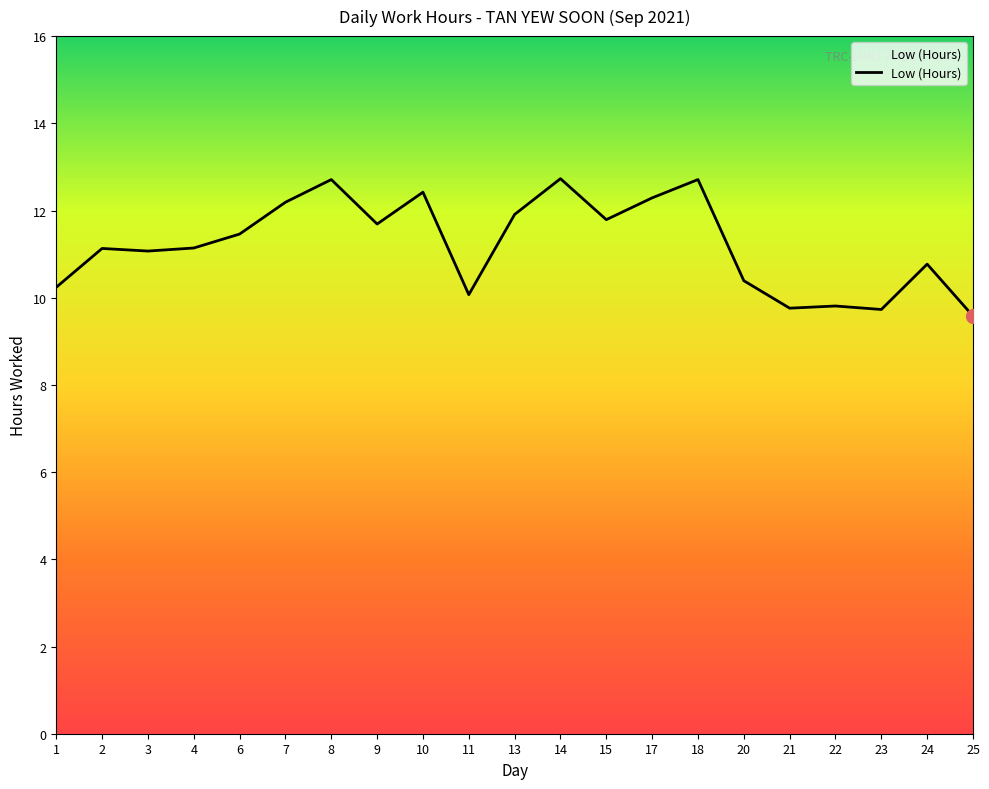

What is the difference between the second highest and second lowest values?

3.0